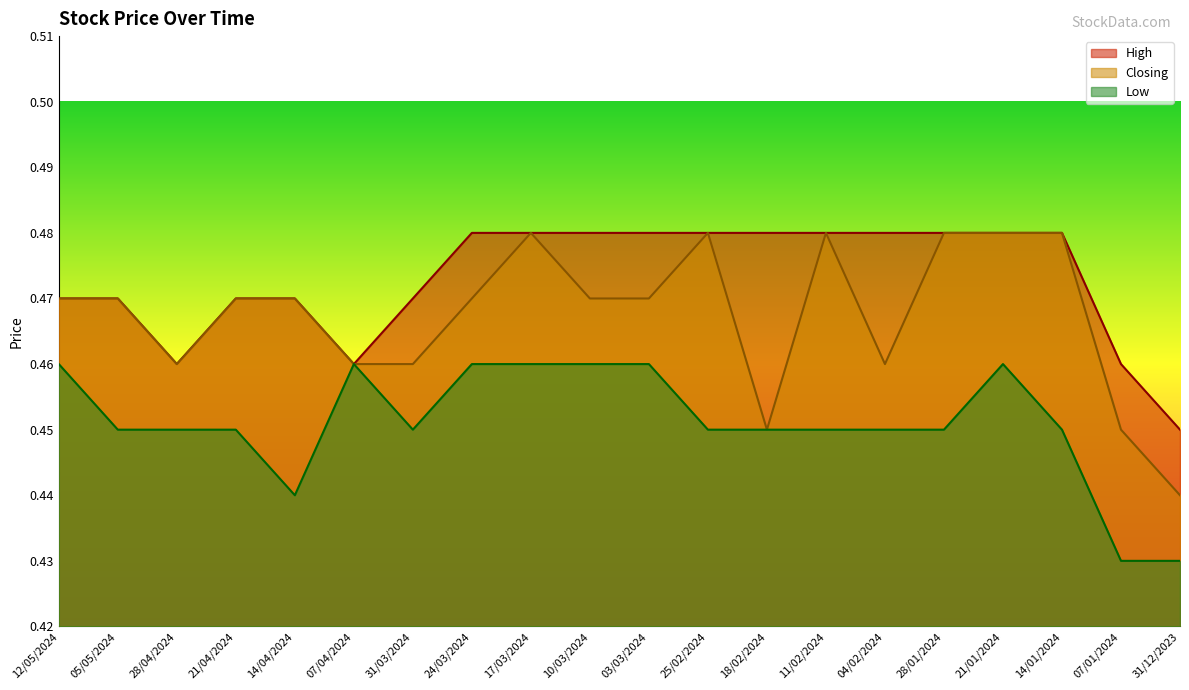

Between 28/04/2024 and 07/01/2024, which is larger?

28/04/2024